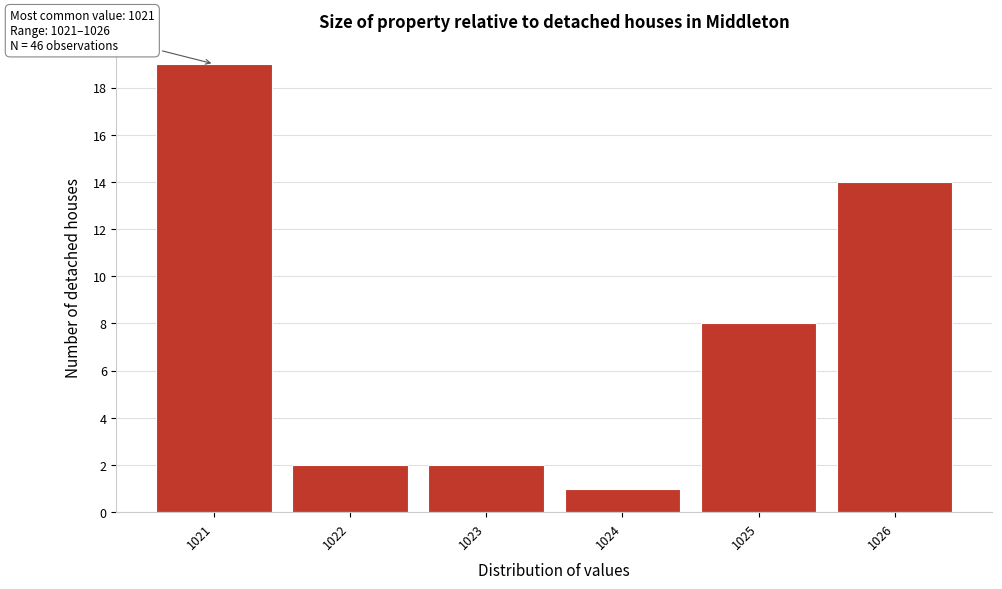

Over which range of the x-axis is the bar tallest?

1020.5 to 1021.5